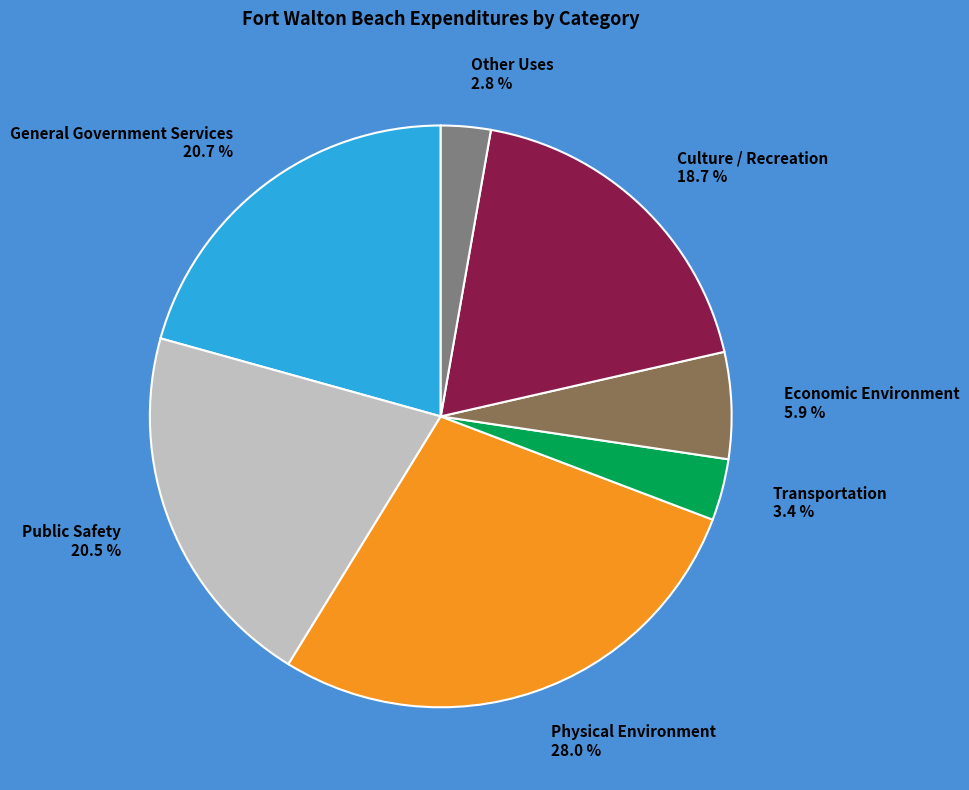

Does Transportation represent more than half of the total?

No